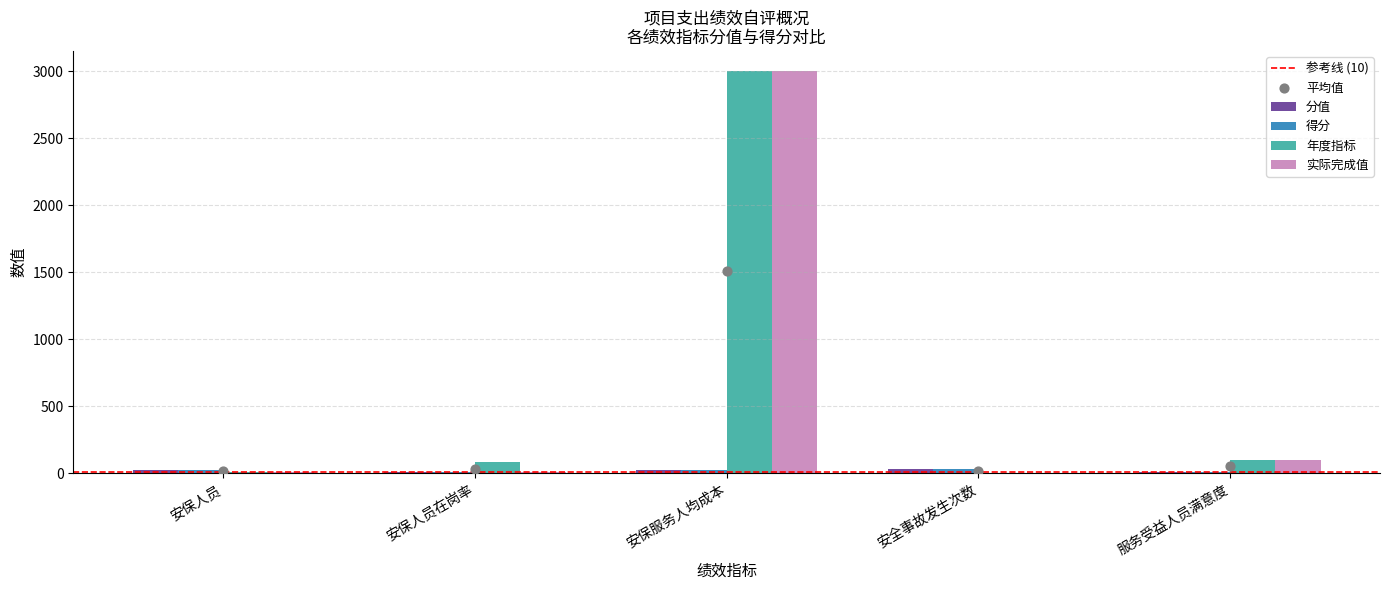

Which series has the largest total across all categories?

年度指标